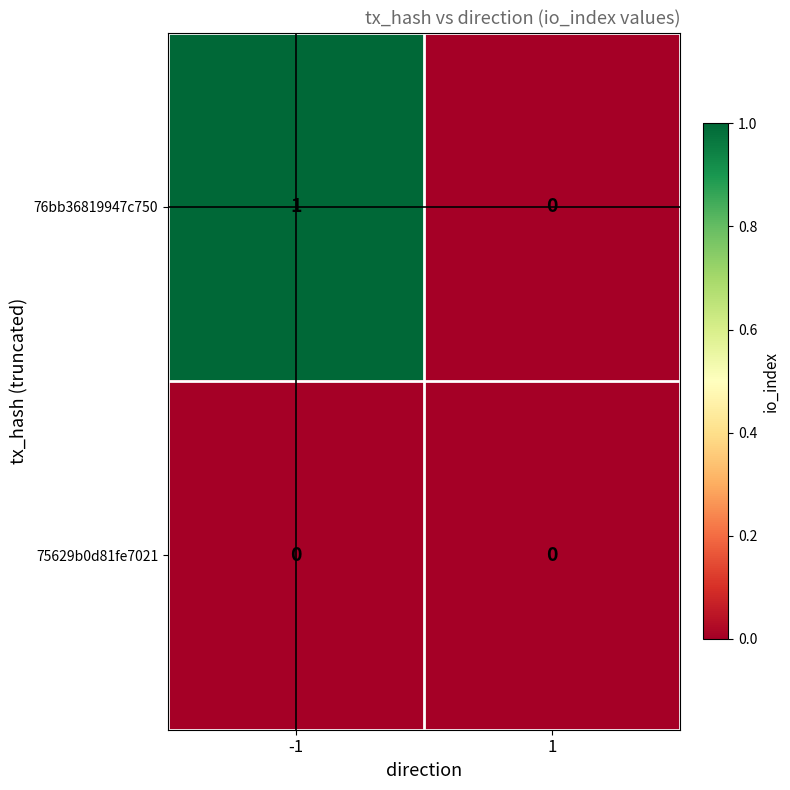

Is it true that 76bb36819947c750 equals 1 at -1?

True